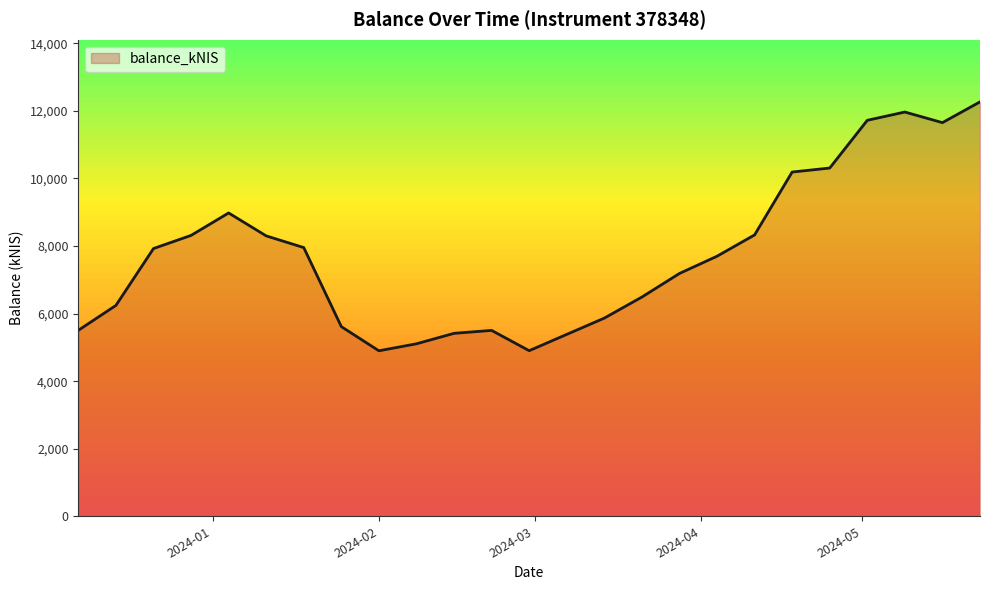

What is the greatest value displayed?

12266.5